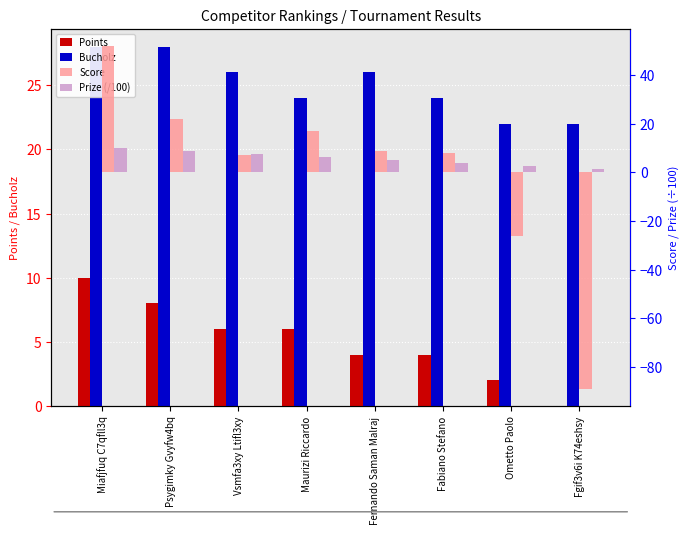

Where does the Points series first go above 6?

Miafjfuq C7qfll3q